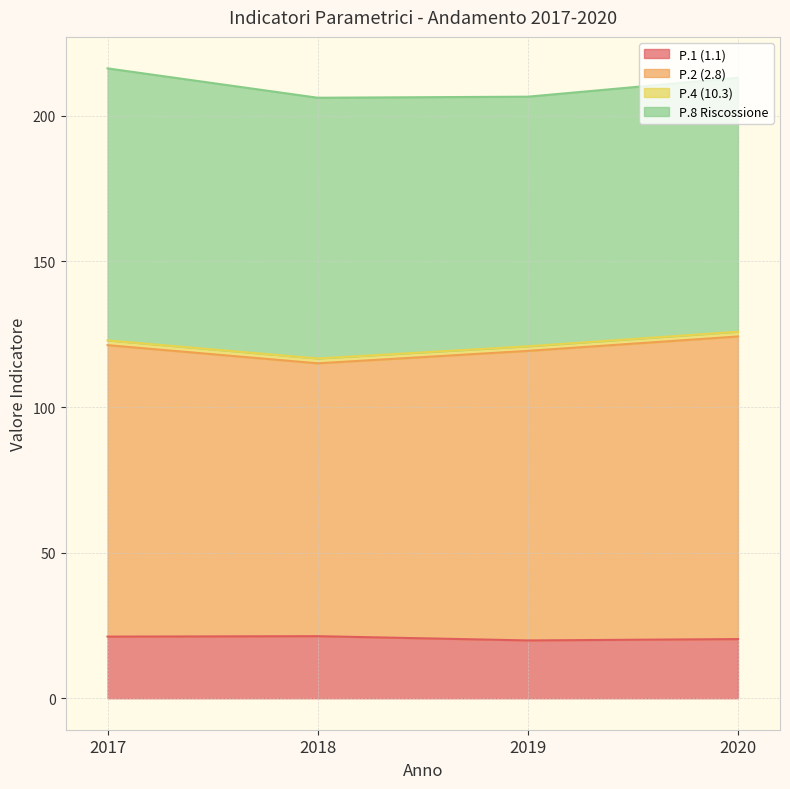

Between 2018 and 2017, which is larger?

2018